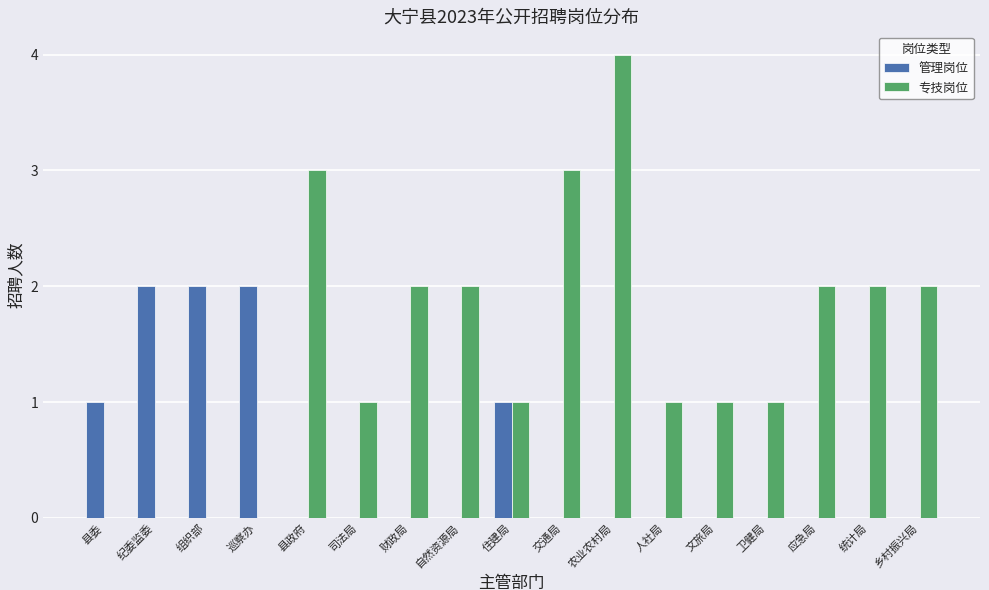

Is it true that 管理岗位 equals 0 at 人社局?

True